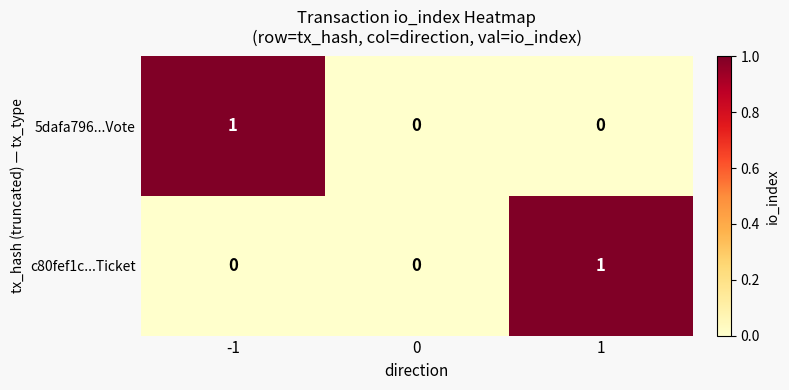

How many c80fef1c...Ticket values are between 0 and 1?

3